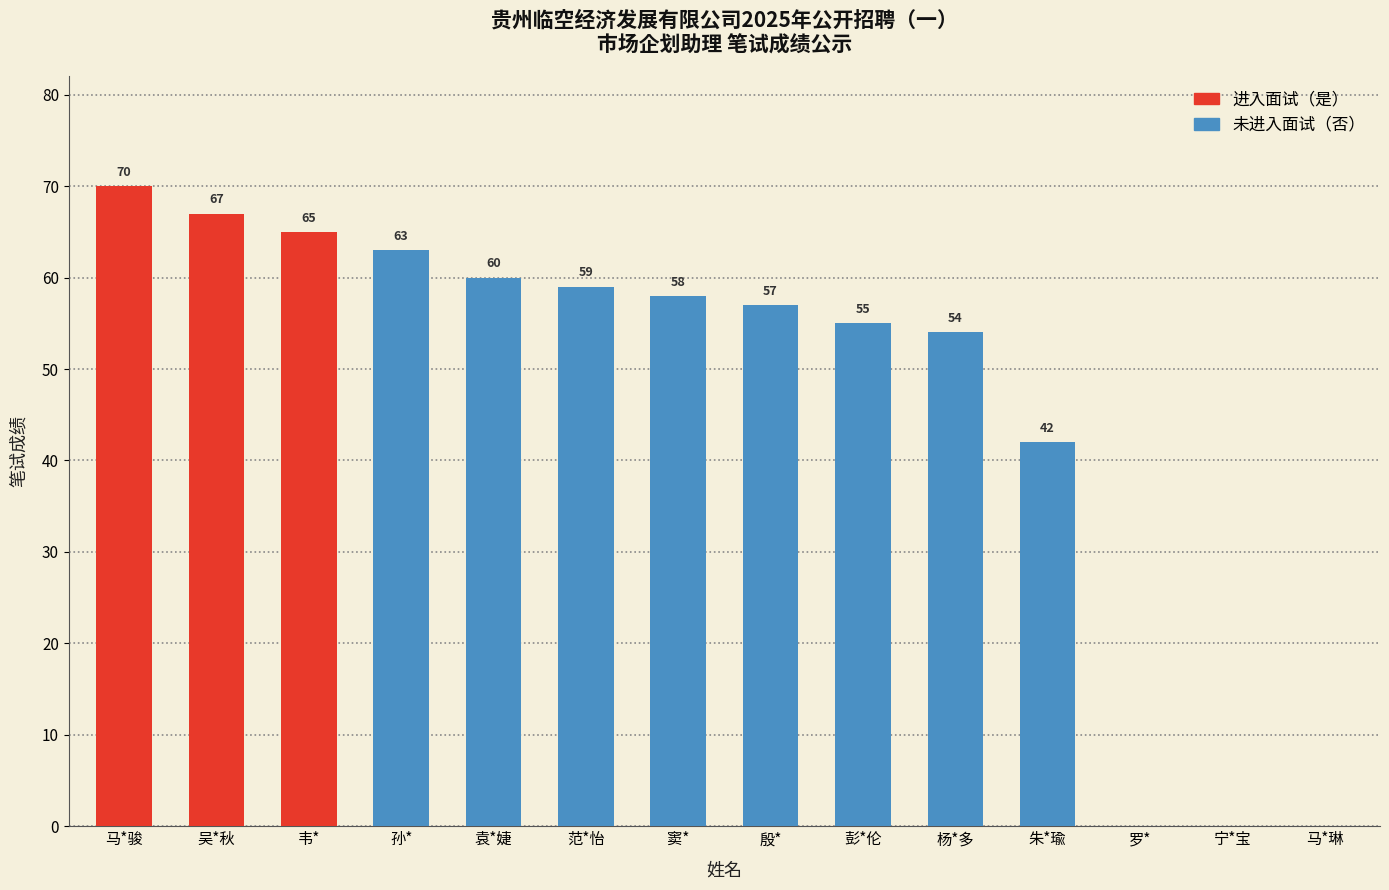

The chart shows a value of 67 at 吴*秋. True or false?

True